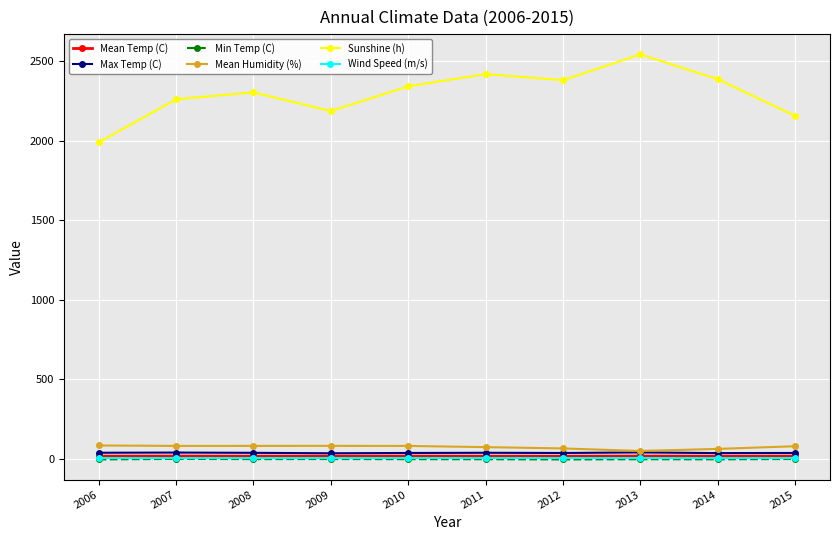

What is the minimum value for Sunshine (h)?

1990.5